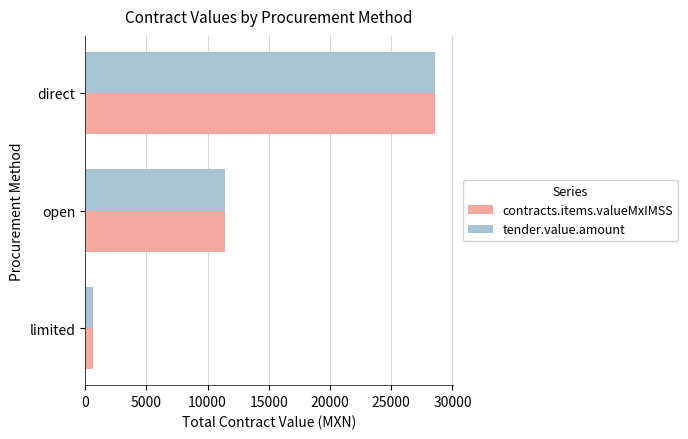

What are all the series names shown in the legend?

contracts.items.valueMxIMSS, tender.value.amount